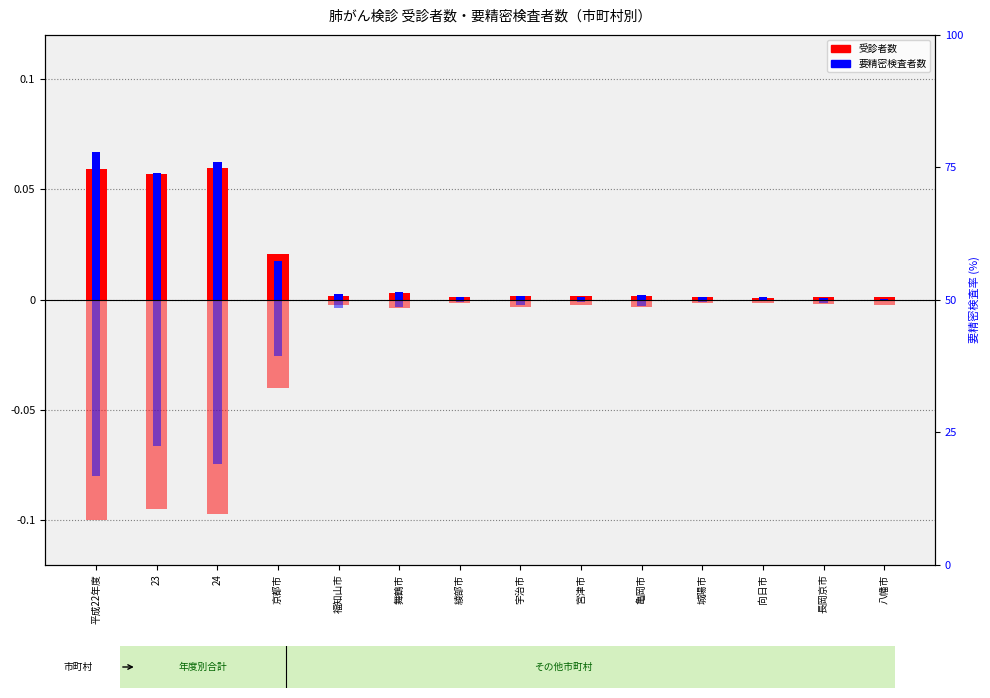

What is the difference between the maximum and minimum values in the 受診者数(女) series?

0.1